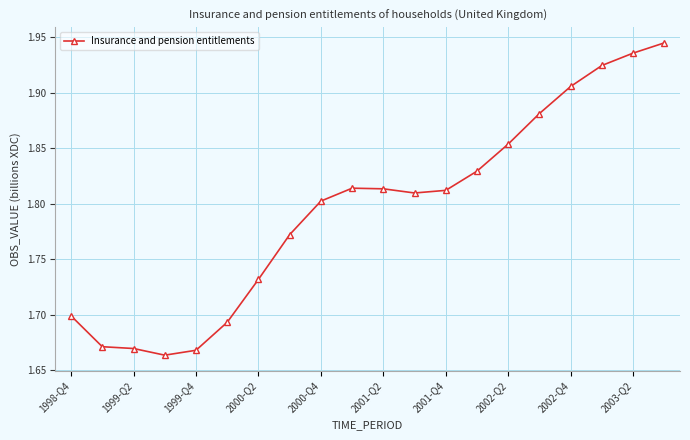

What is the difference between the second highest and minimum values?

0.3